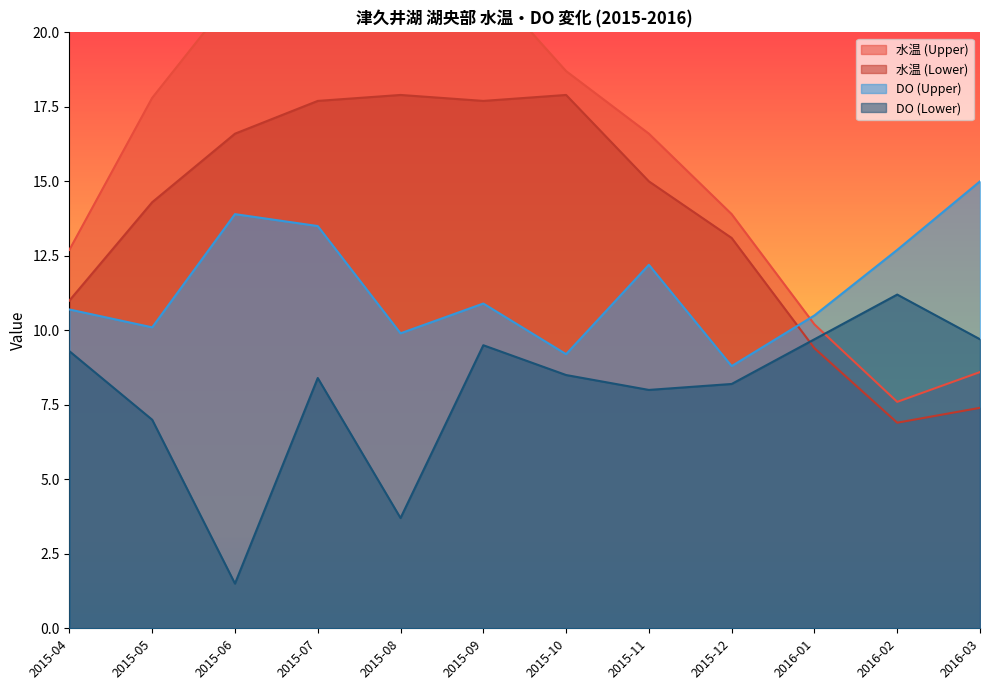

Reading left to right, extract all data points from this chart.

水温 (Upper): 2015-04=12.7	2015-05=17.8	2015-06=21.3	2015-07=24.7	2015-08=25.1	2015-09=21.8	2015-10=18.7	2015-11=16.6	2015-12=13.9	2016-01=10.2	2016-02=7.6	2016-03=8.6
水温 (Lower): 2015-04=11.0	2015-05=14.3	2015-06=16.6	2015-07=17.7	2015-08=17.9	2015-09=17.7	2015-10=17.9	2015-11=15.0	2015-12=13.1	2016-01=9.4	2016-02=6.9	2016-03=7.4
DO (Upper): 2015-04=10.7	2015-05=10.1	2015-06=13.9	2015-07=13.5	2015-08=9.9	2015-09=10.9	2015-10=9.2	2015-11=12.2	2015-12=8.8	2016-01=10.5	2016-02=12.7	2016-03=15.0
DO (Lower): 2015-04=9.3	2015-05=7.0	2015-06=1.5	2015-07=8.4	2015-08=3.7	2015-09=9.5	2015-10=8.5	2015-11=8.0	2015-12=8.2	2016-01=9.7	2016-02=11.2	2016-03=9.7